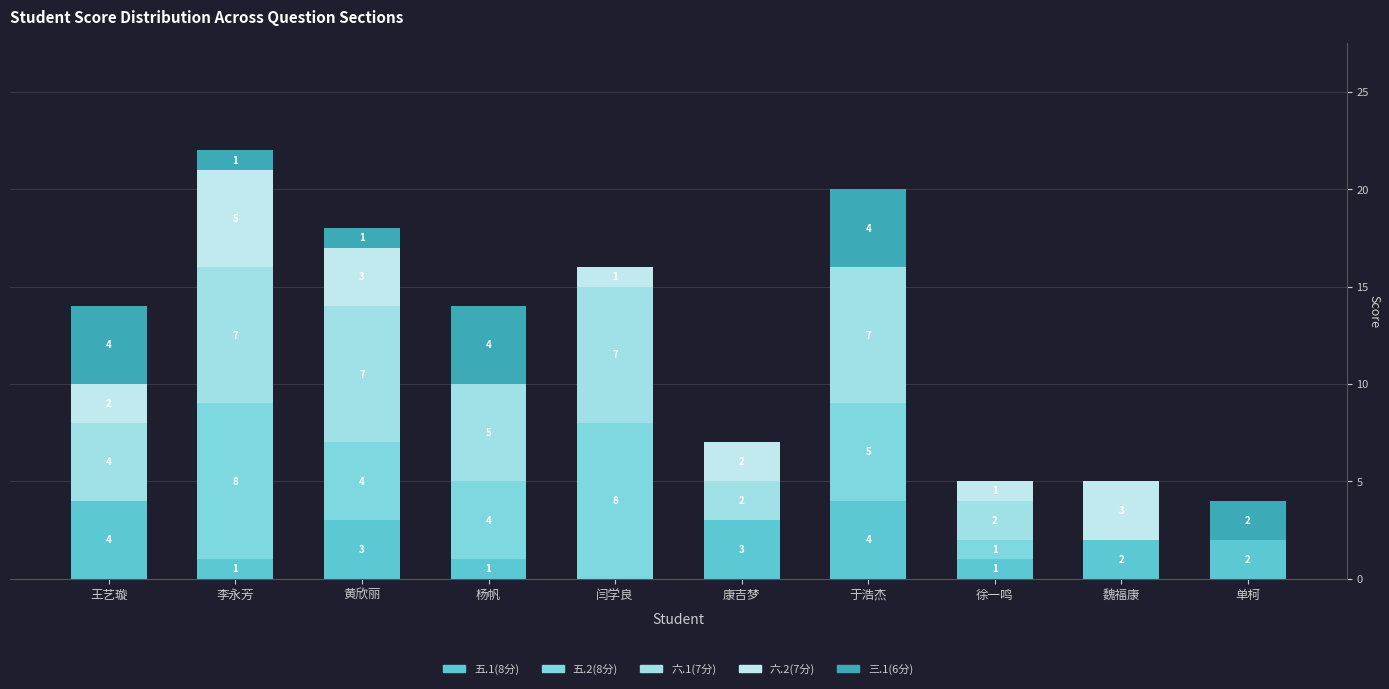

What are all the series names shown in the legend?

五.1(8分), 五.2(8分), 六.1(7分), 六.2(7分), 三.1(6分)